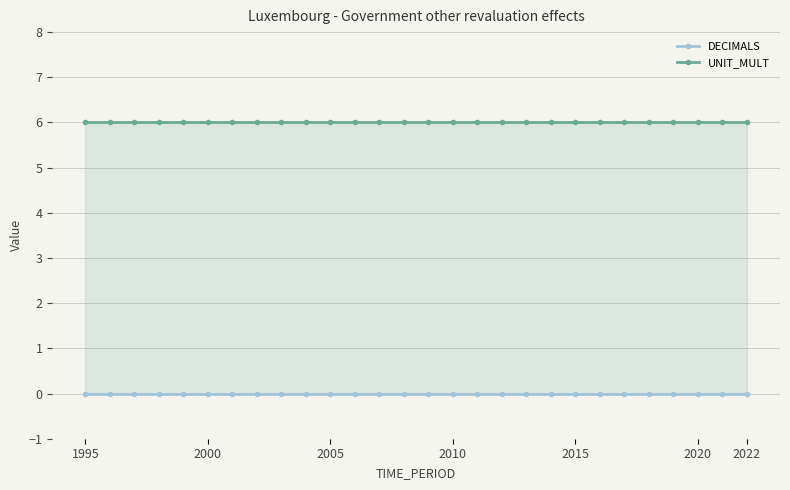

What is the sum of the UNIT_MULT values at 8 and 13?

12